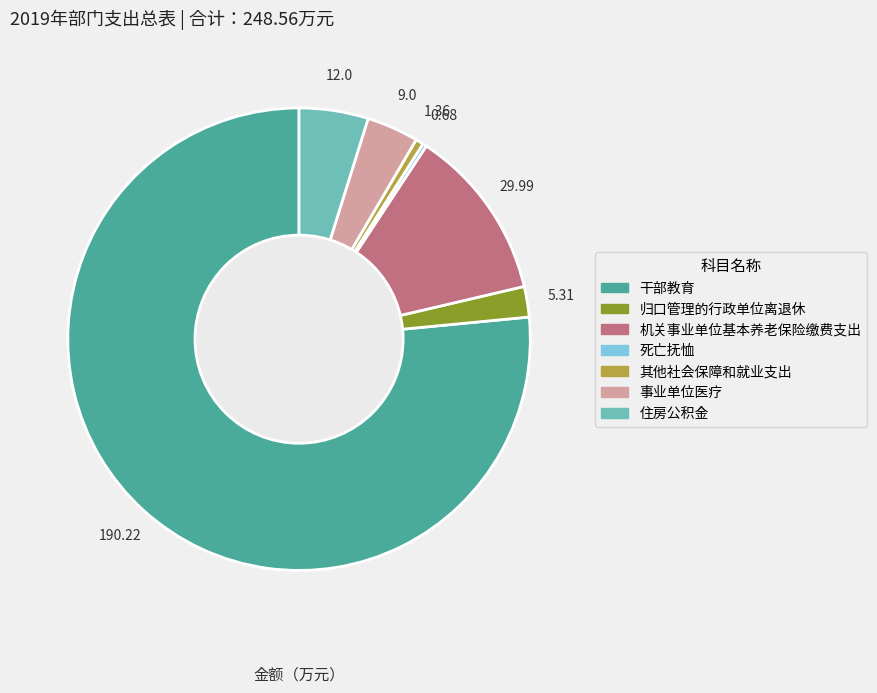

Is there any slice that represents more than half of the pie?

Yes